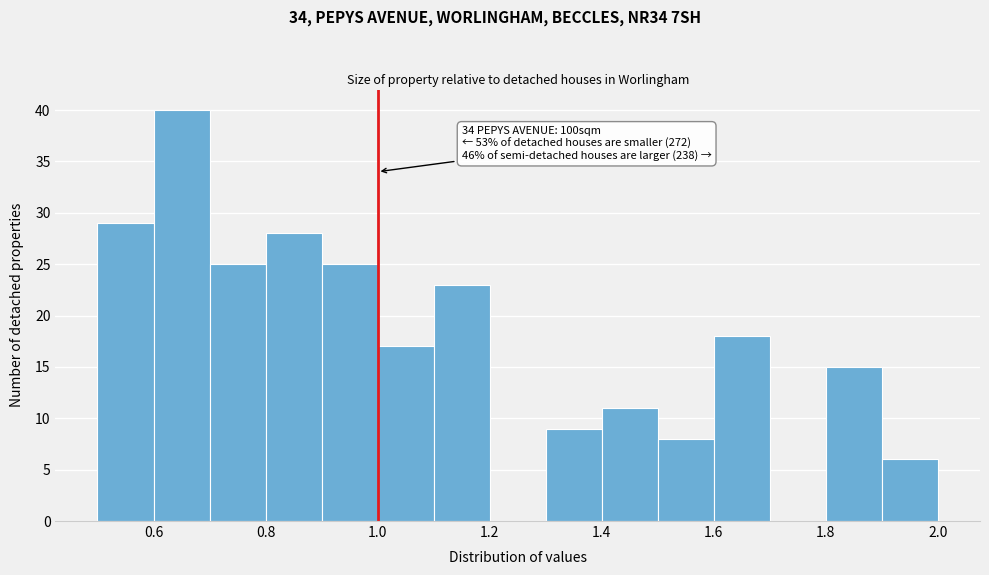

Over which range of the x-axis is the bar tallest?

0.6 to 0.7